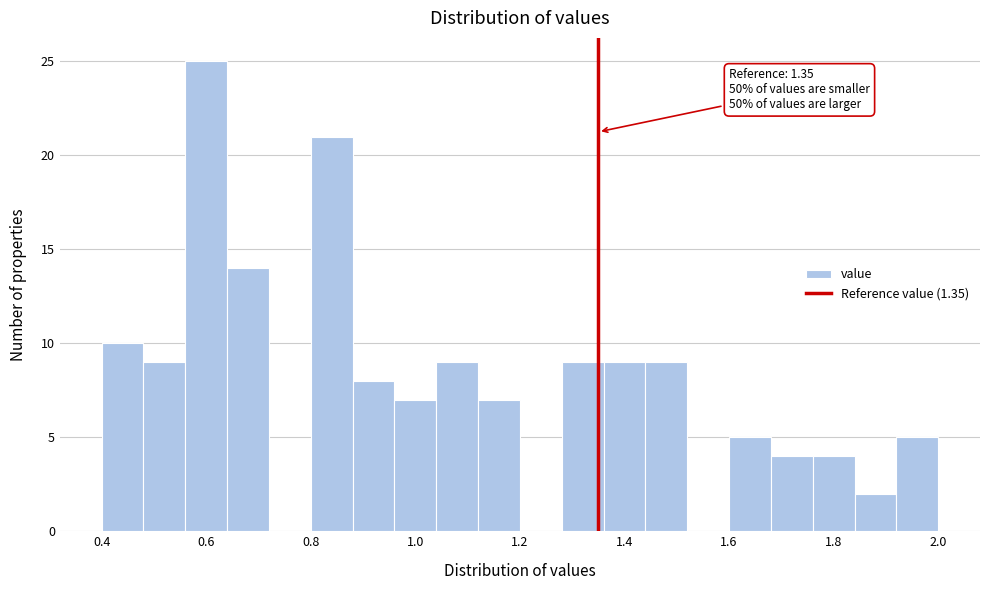

Which range on the x-axis has the tallest bar?

0.56 to 0.64